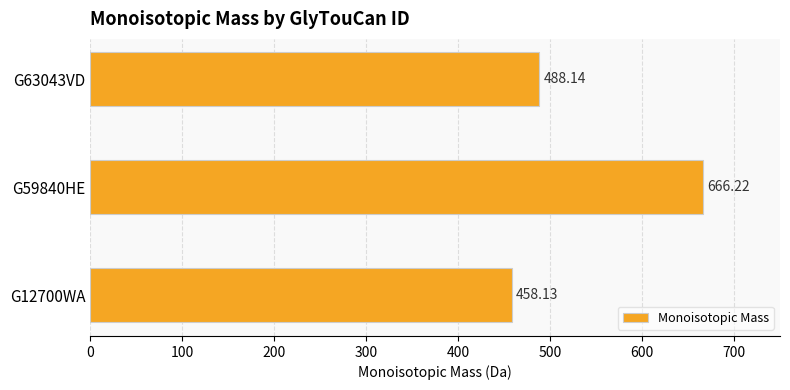

Which has a higher value, G59840HE or G12700WA?

G59840HE